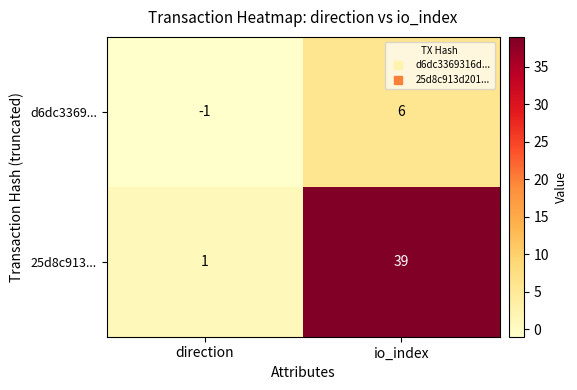

Is it true that d6dc3369... equals 9 at io_index?

False